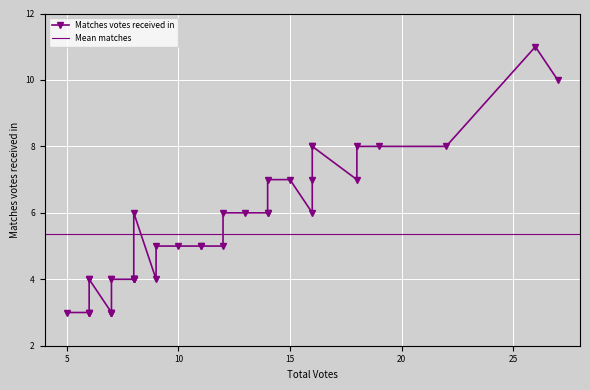

Is it true that the value at 14 is 6?

True